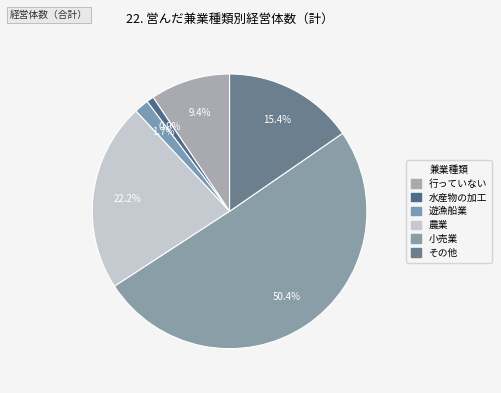

How many segments does this pie chart have?

6